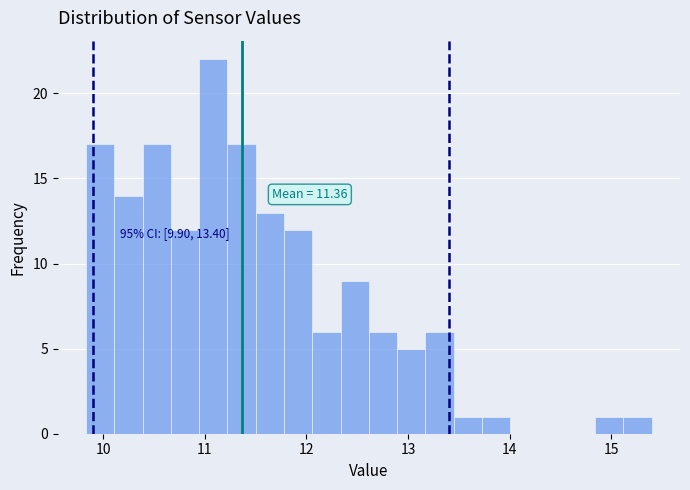

Read against the x-axis, roughly where is the centre of the tallest bar?

11.1